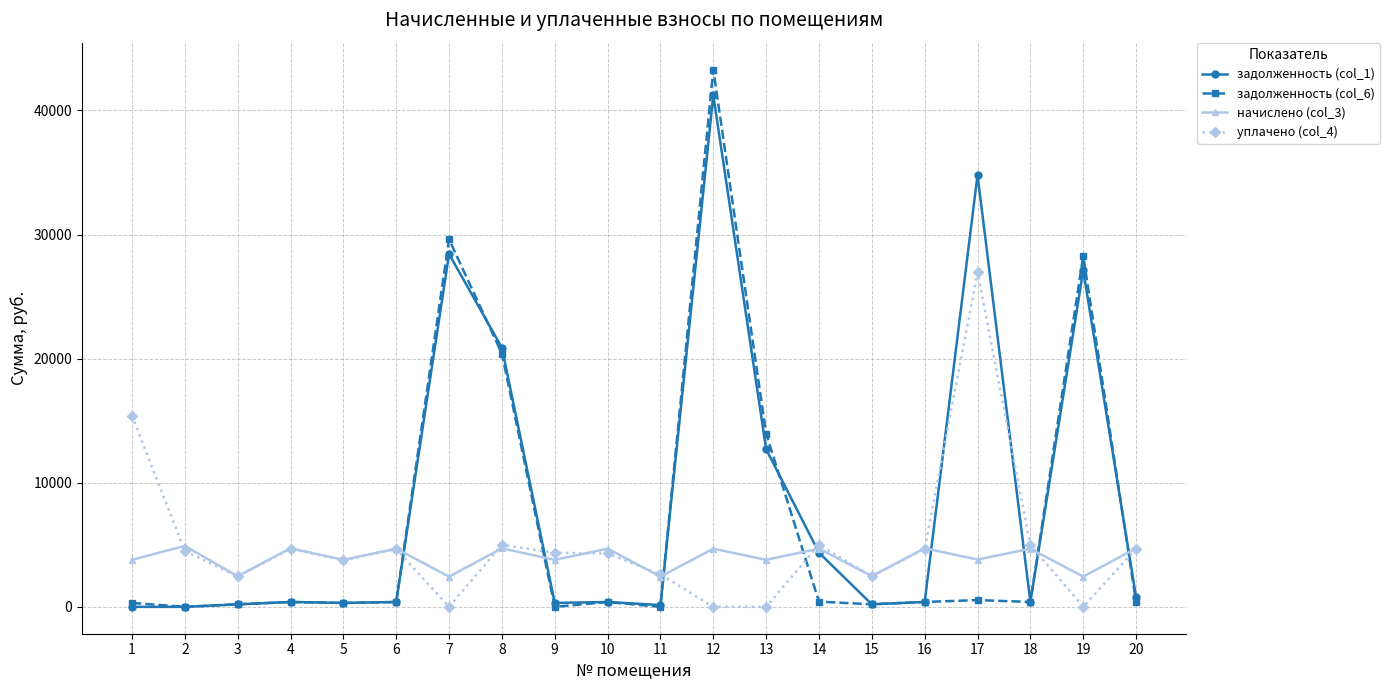

What is the value of the задолженность (col_6) point at the 12th from the left?

43300.5